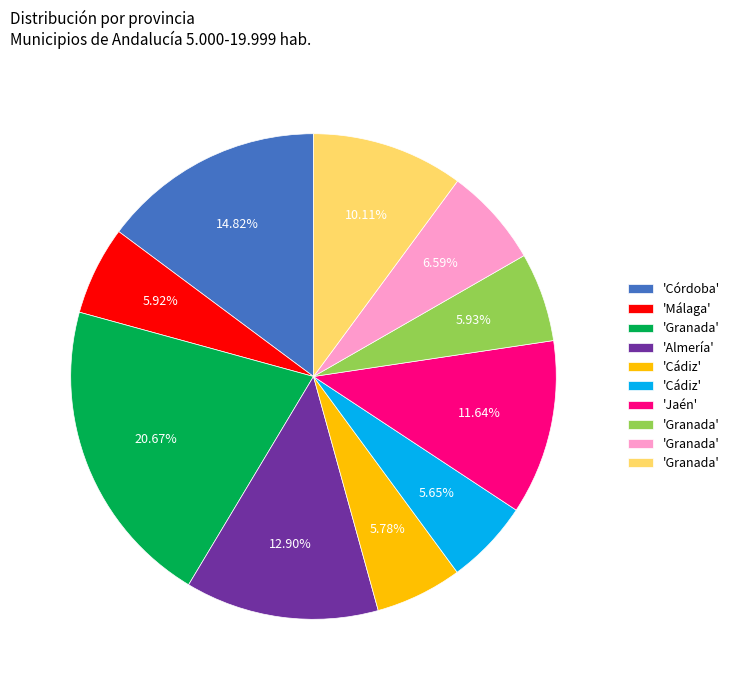

Is there any slice that represents more than half of the pie?

No